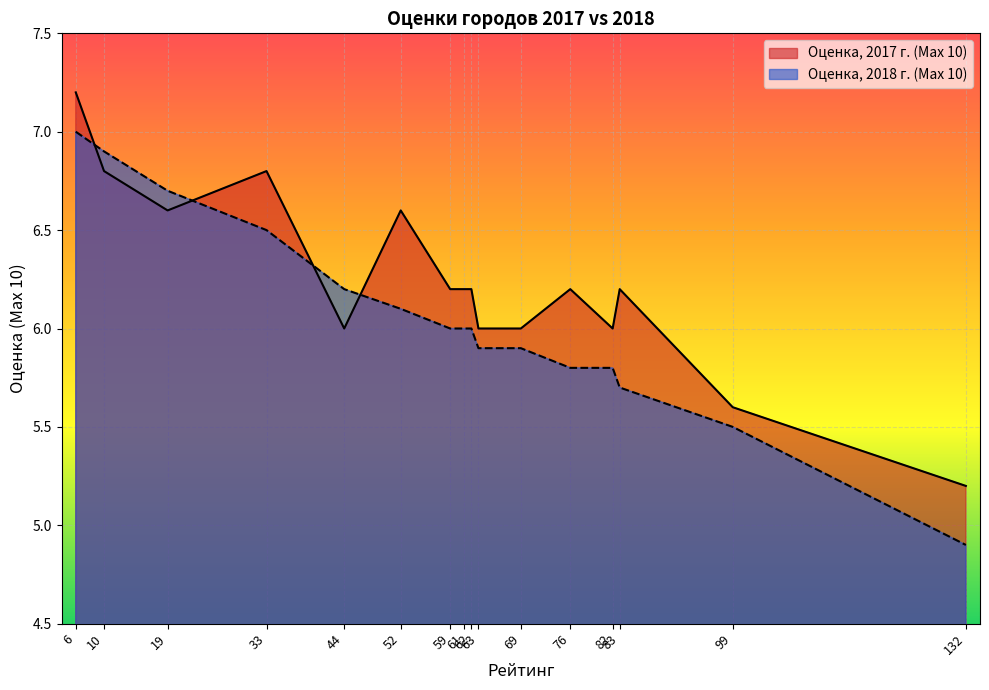

Count the number of data series in this chart.

2